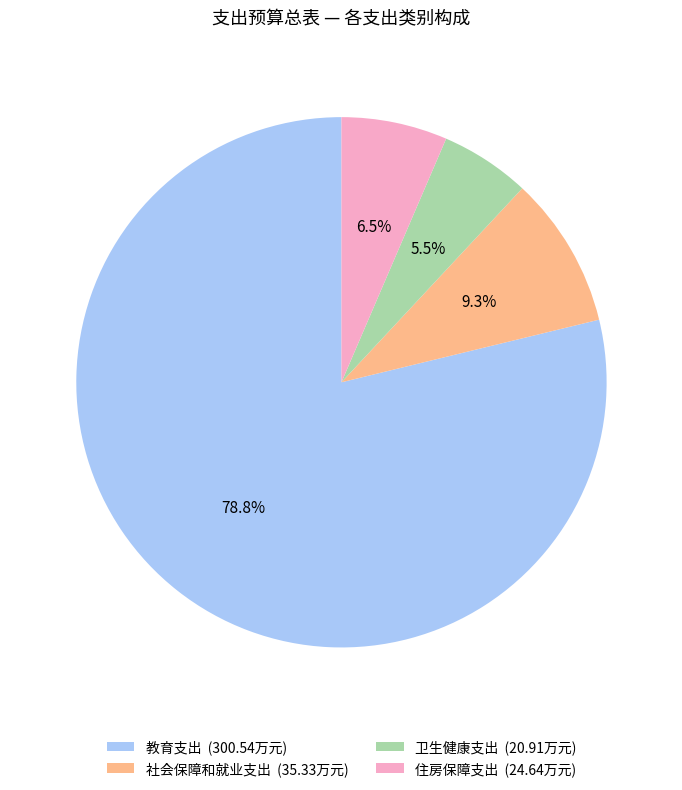

Which has a higher value, 住房保障支出 (24.64万元) or 卫生健康支出 (20.91万元)?

住房保障支出 (24.64万元)